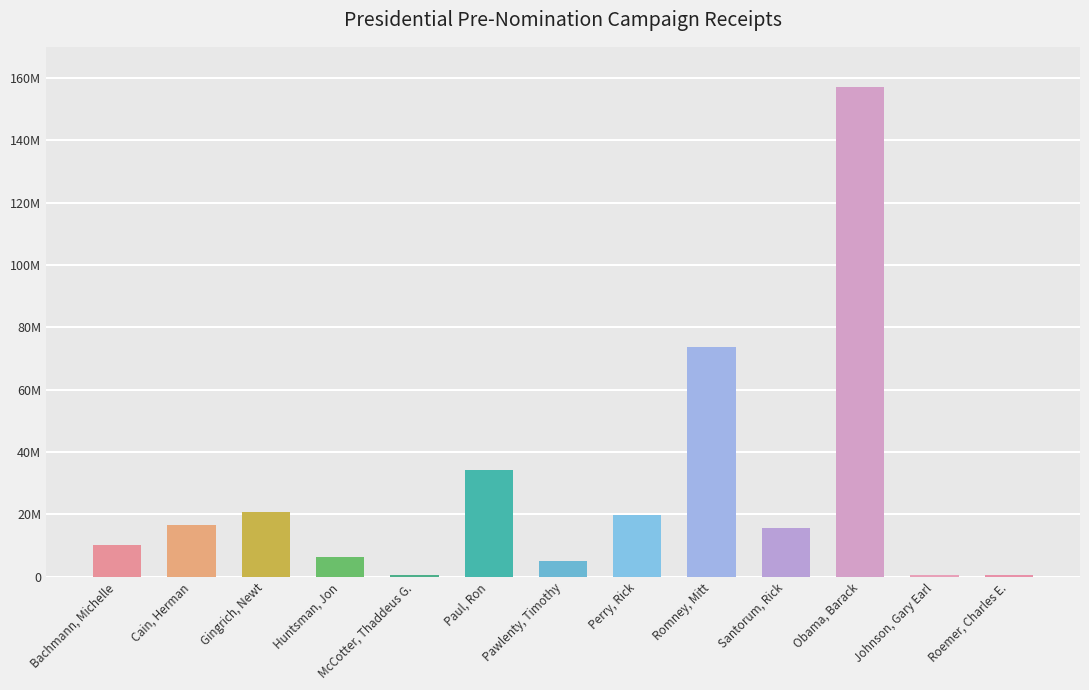

How many values exceed 15601893?

7